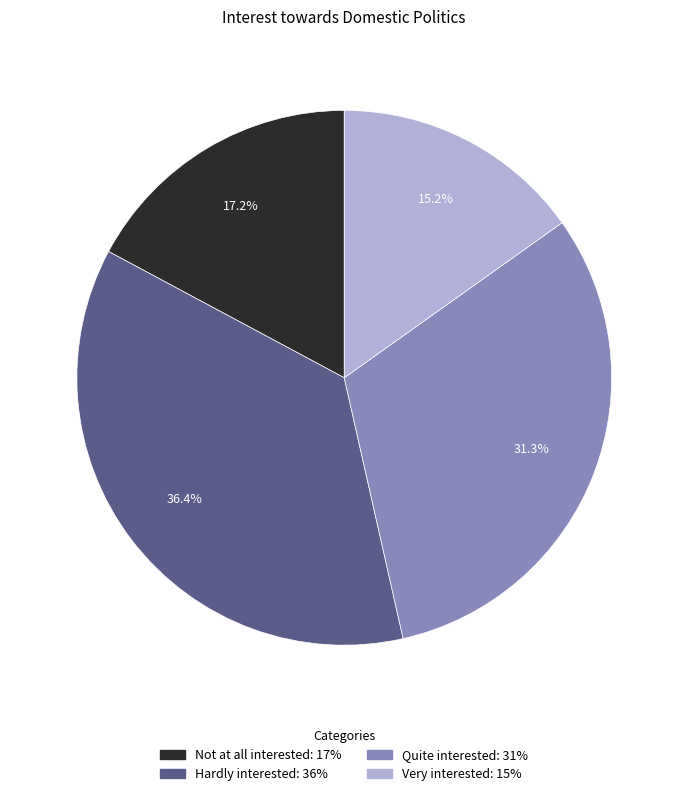

To the nearest percent, what portion does Hardly interested represent?

36%